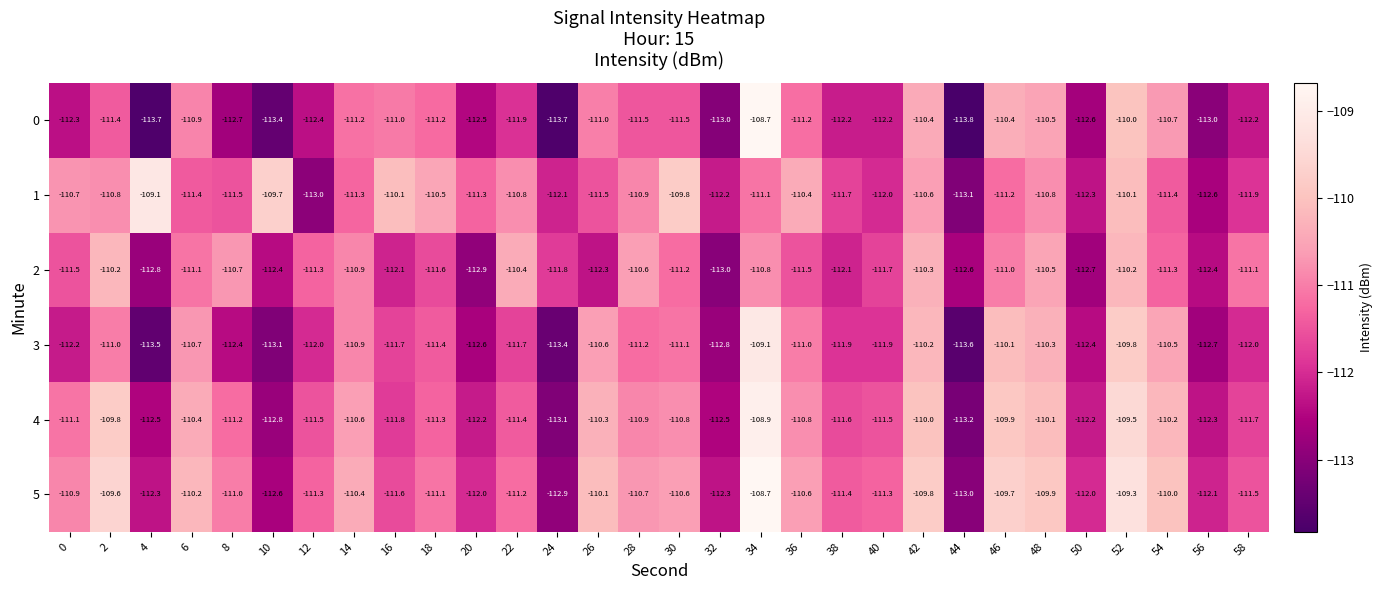

The value of 4 at 14 is -110.6. True or false?

True